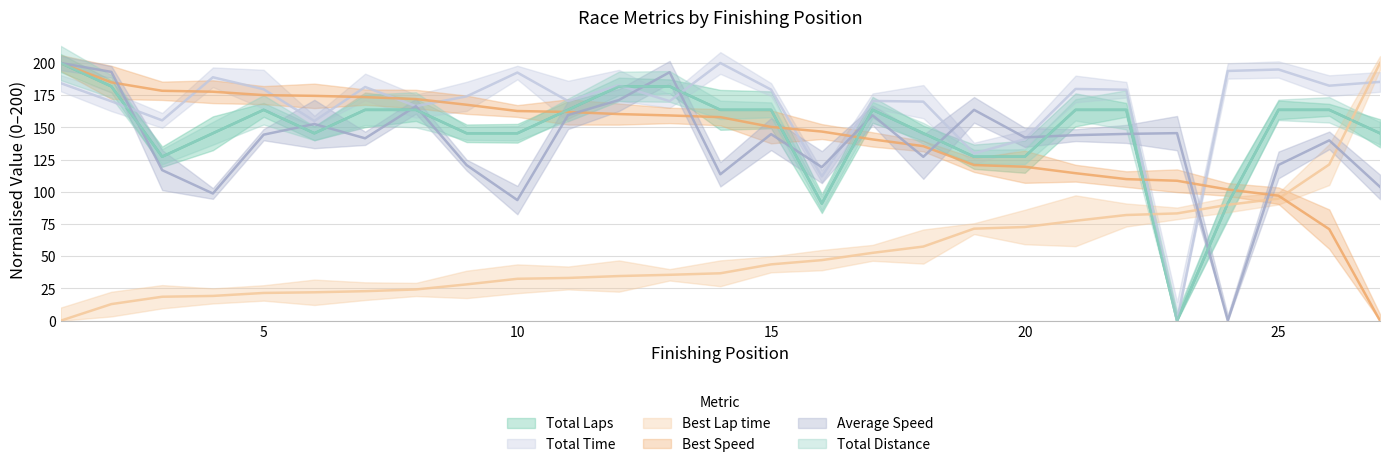

What is the average value of the Best Lap time series?

53.2